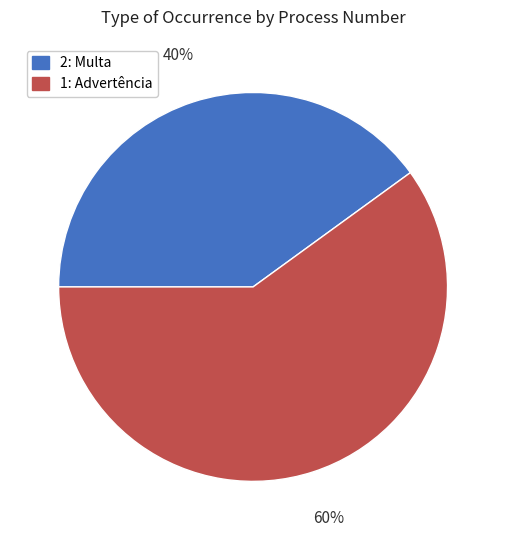

True or false: 1: Advertência accounts for 71% of the total.

False